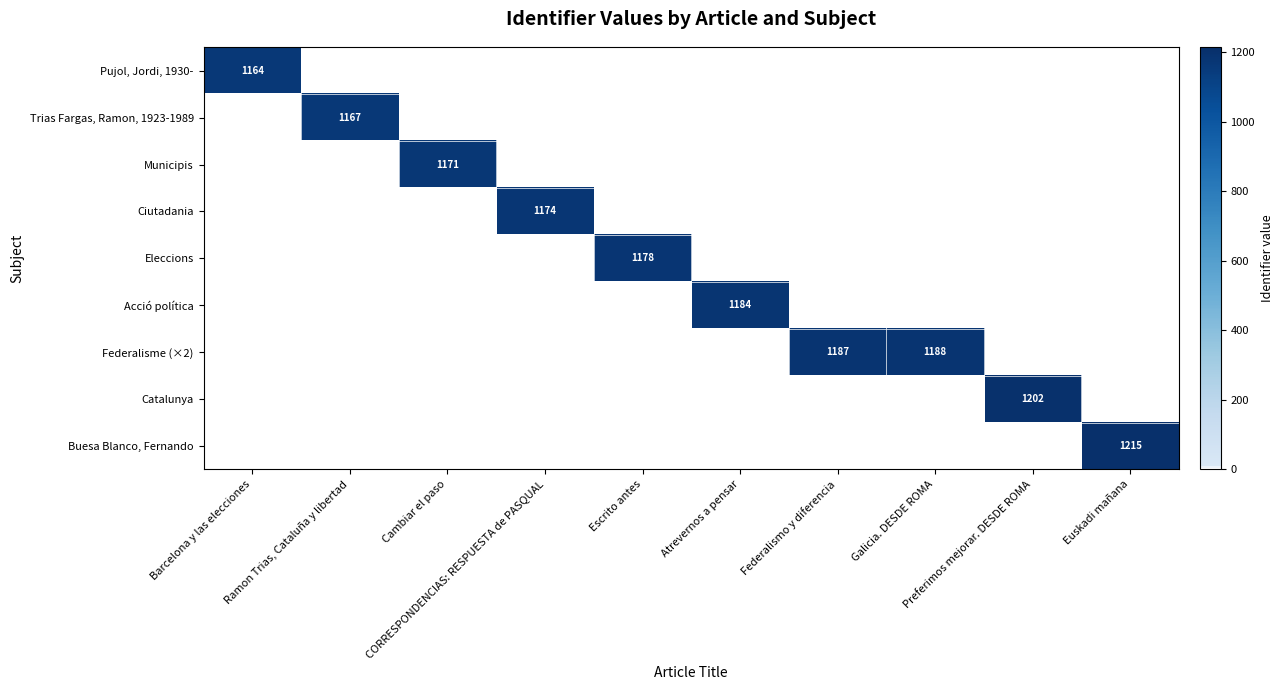

Is the value of Buesa Blanco, Fernando at Ramon Trias, Cataluña y libertad greater than the value of Eleccions at Ramon Trias, Cataluña y libertad?

No